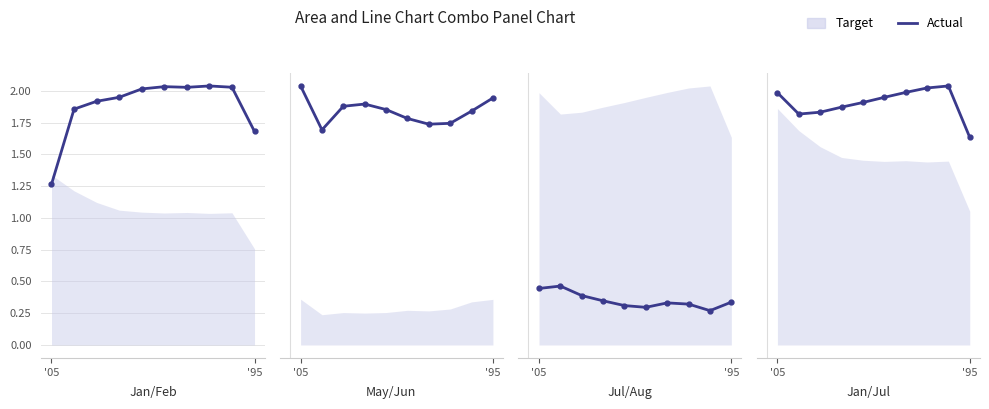

What is the sum of all values?

13.7